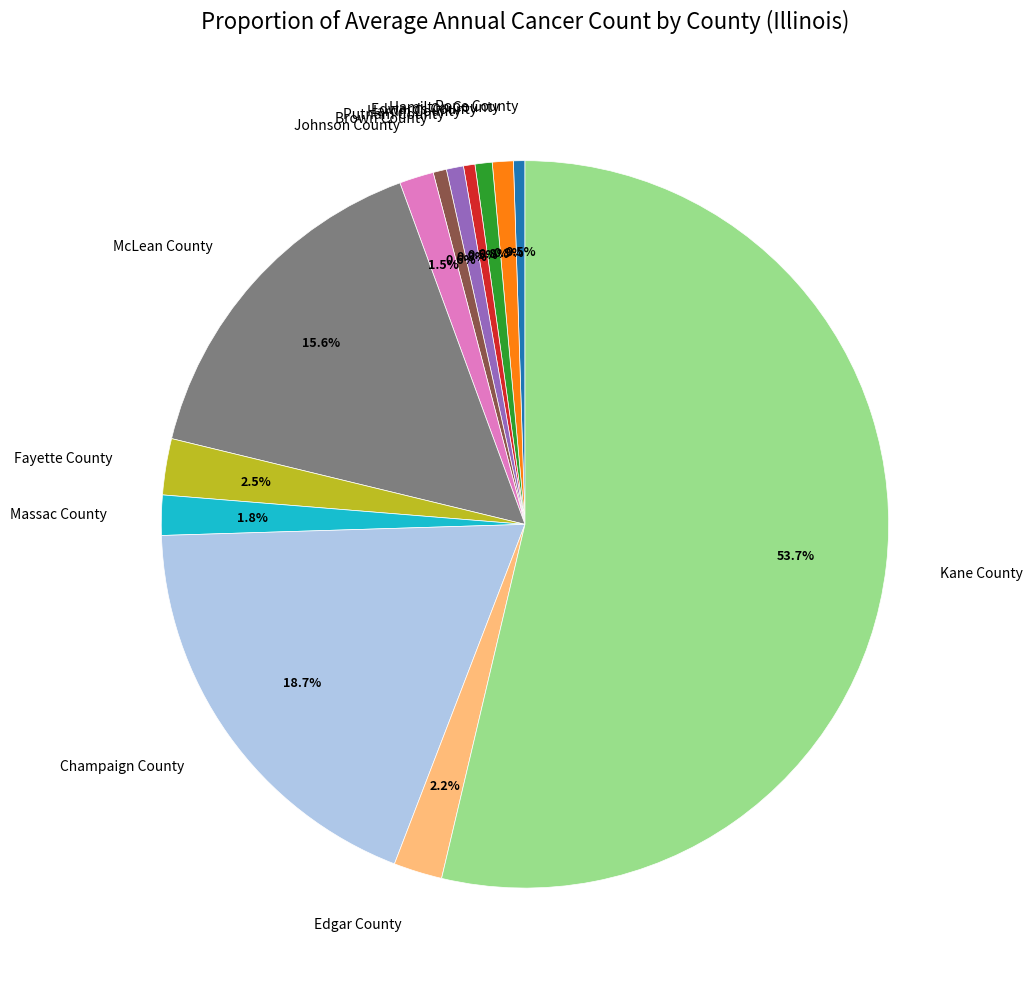

What is the majority slice?

Kane County